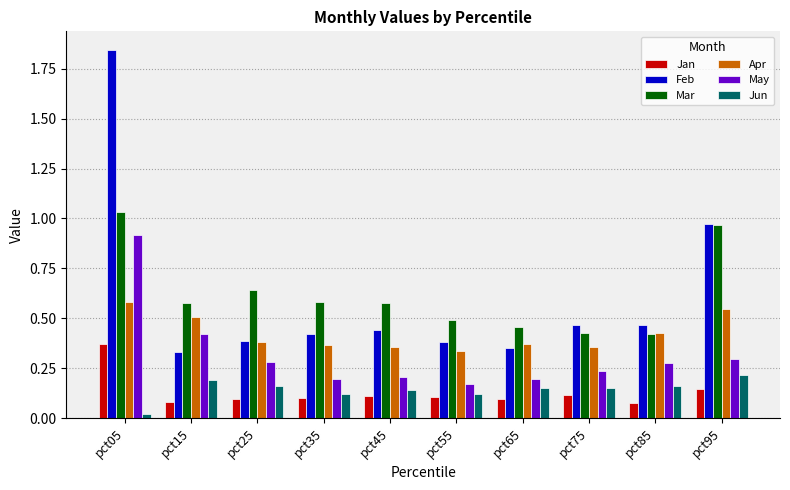

At how many categories does at least one series exceed 0?

10